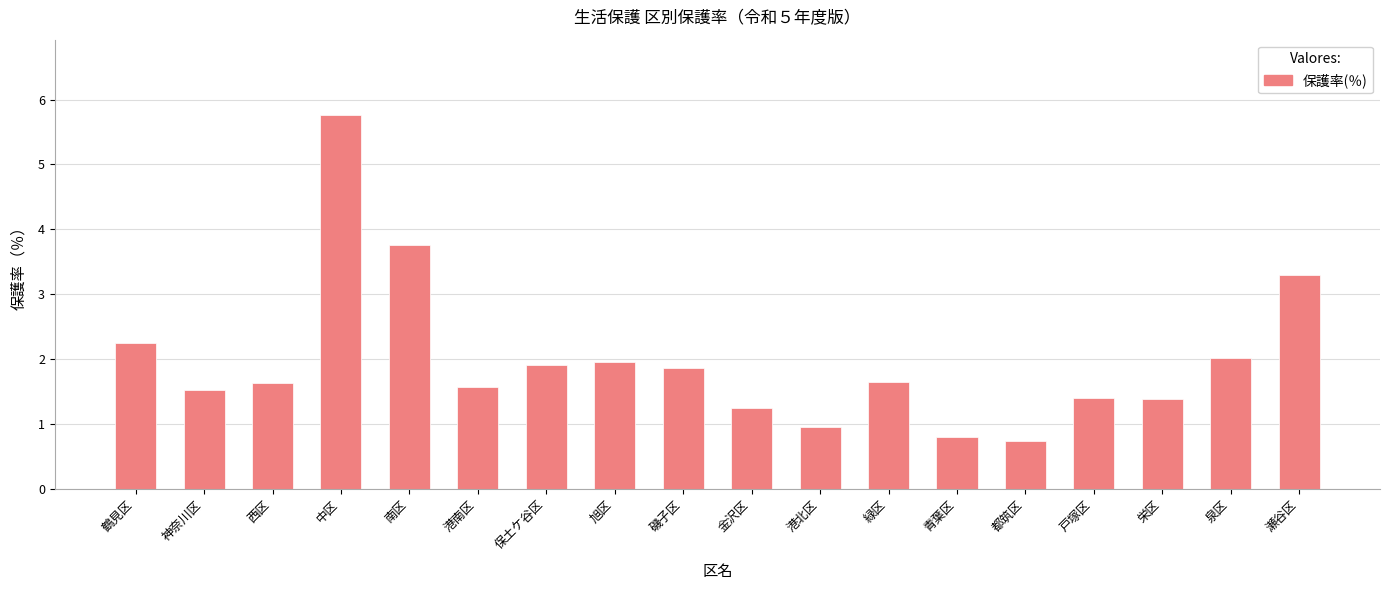

Which category has the highest value across all series?

中区